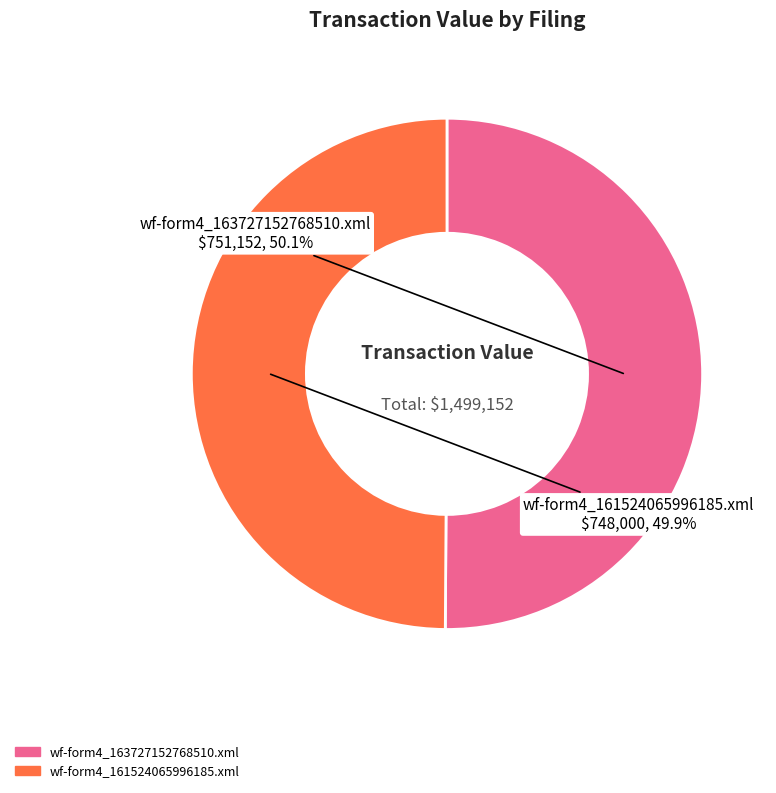

Count the number of slices in the pie.

2